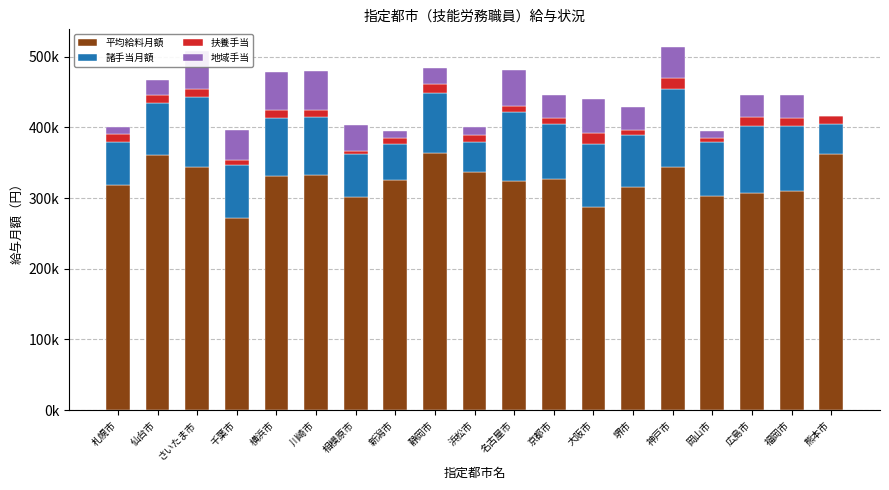

Are the bars horizontal?

No